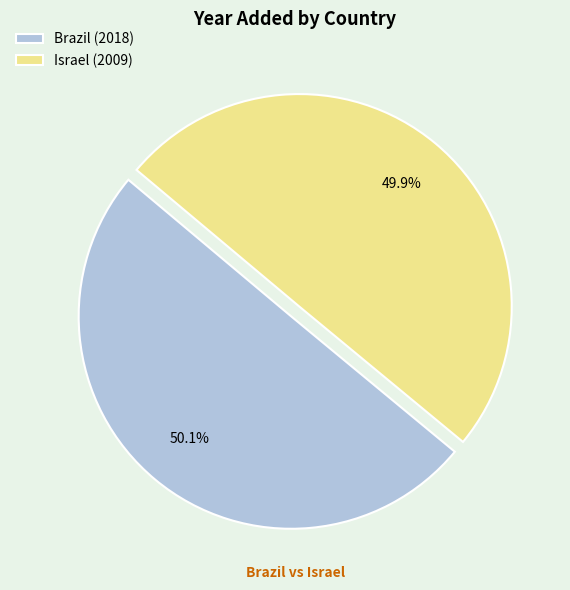

What is the ratio of the value at Brazil (2018) to the value at Israel (2009)?

1.0